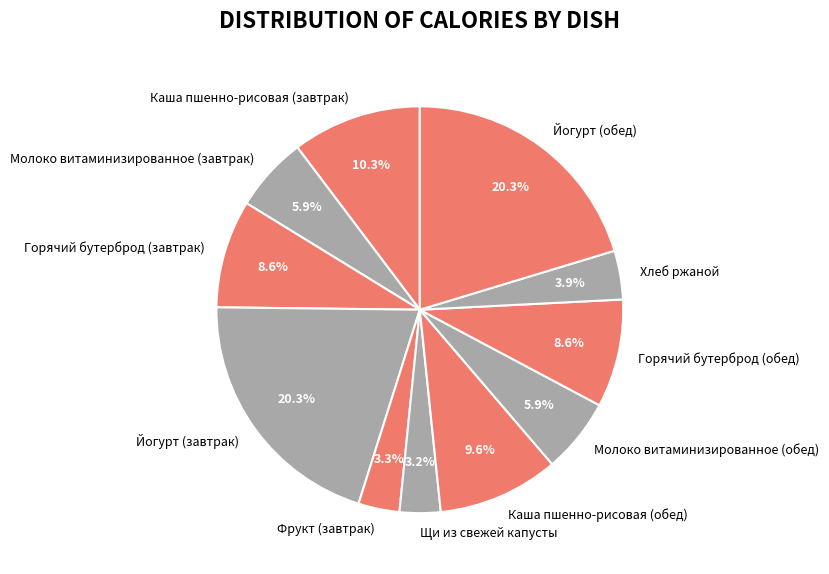

The Молоко витаминизированное (обед) slice represents 6% of the pie. True or false?

True